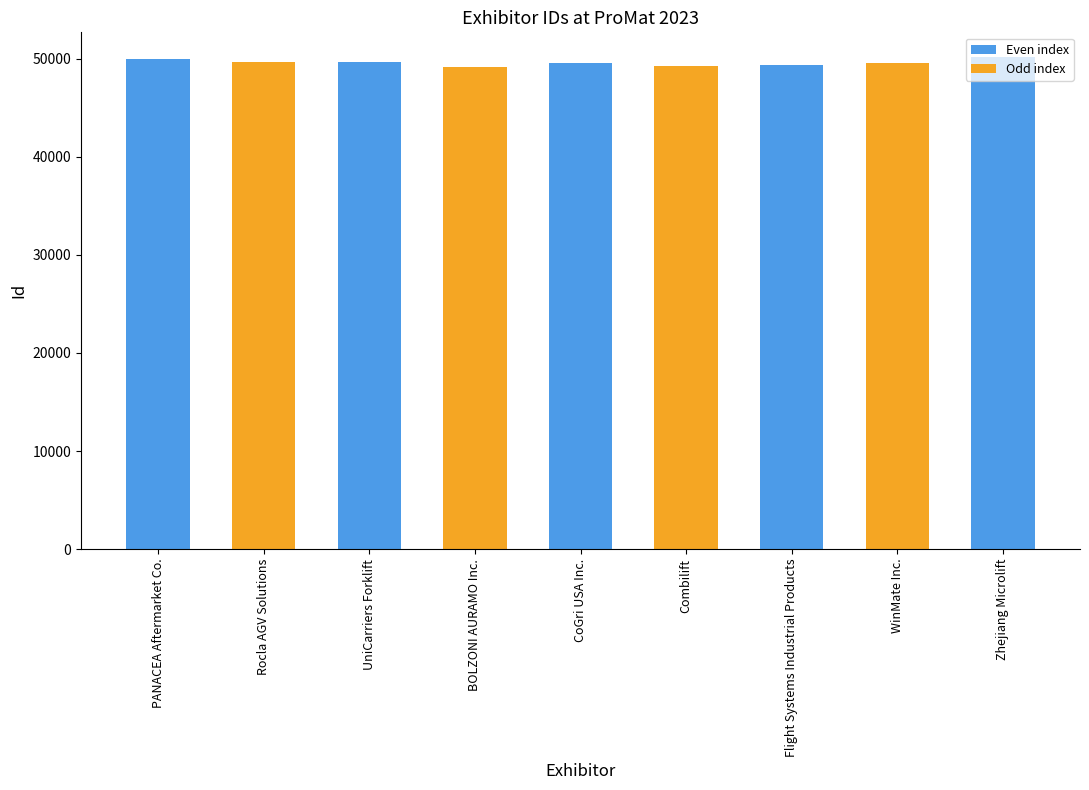

The chart shows a value of 31679 at Zhejiang Microlift. True or false?

False